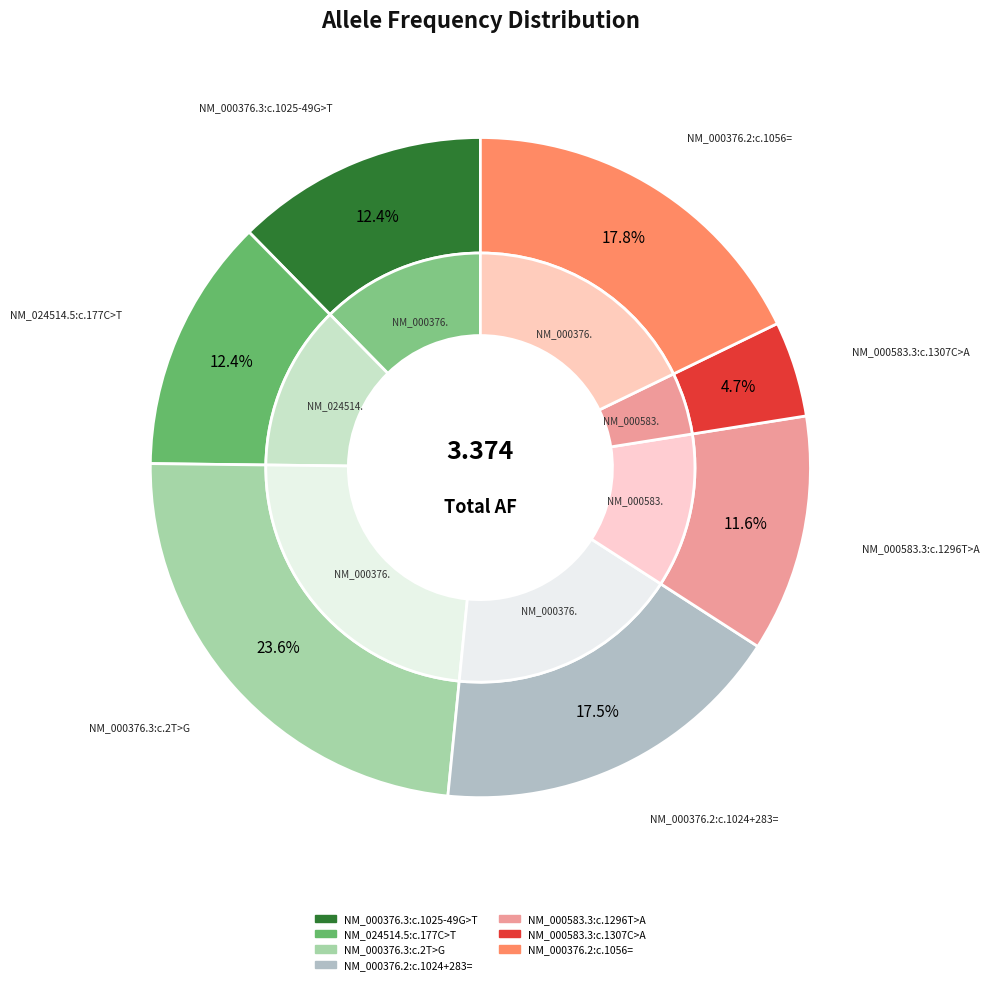

Count the number of slices in the pie.

7